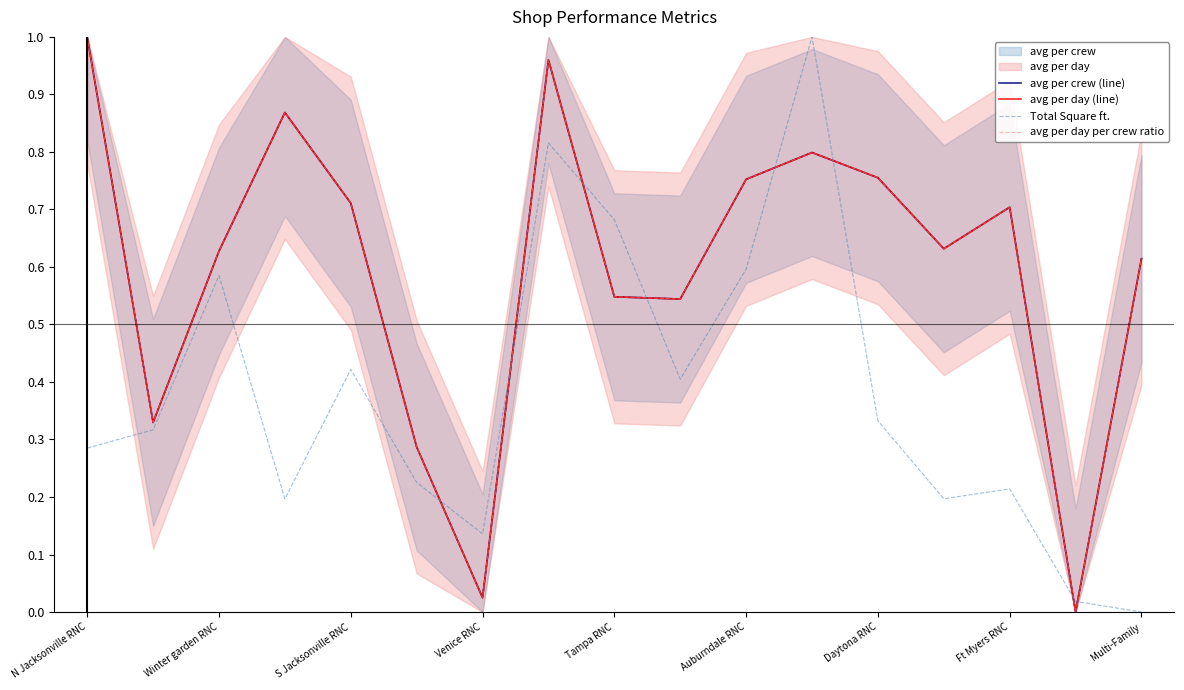

How many data points does each series have?

17